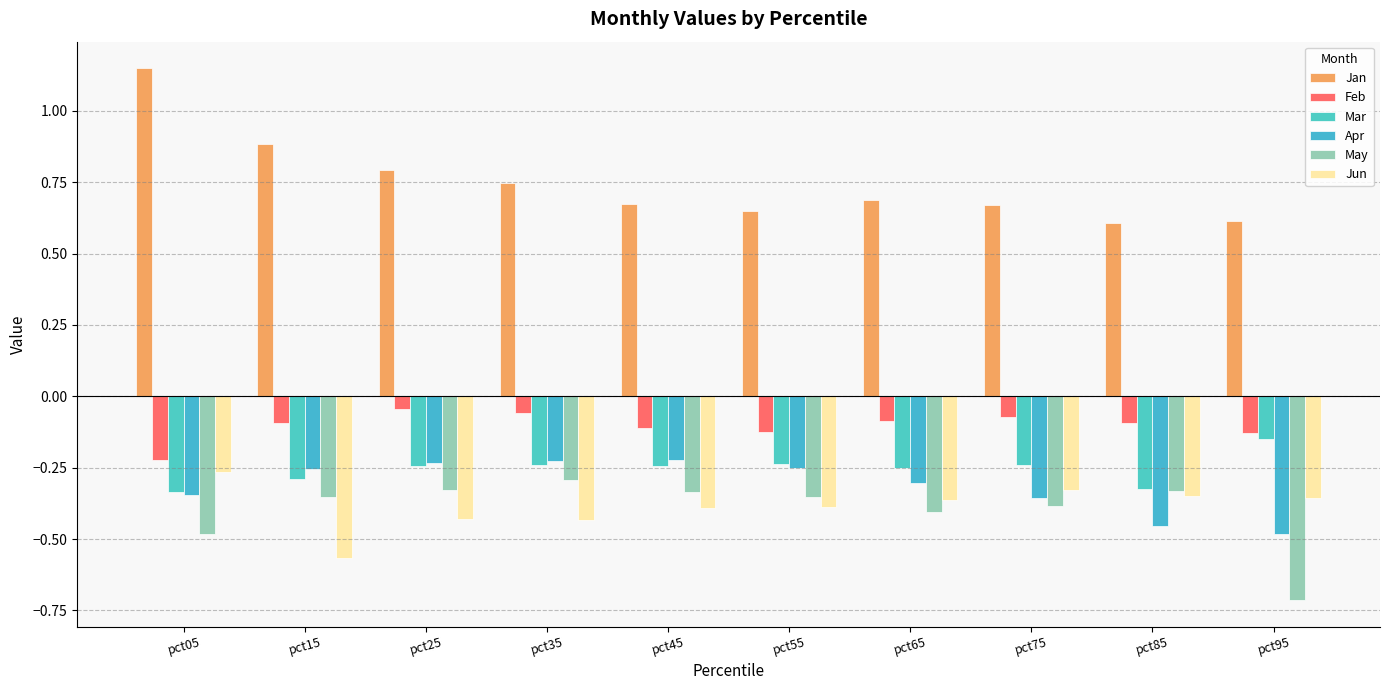

What is the lowest value of the Apr series?

-0.5